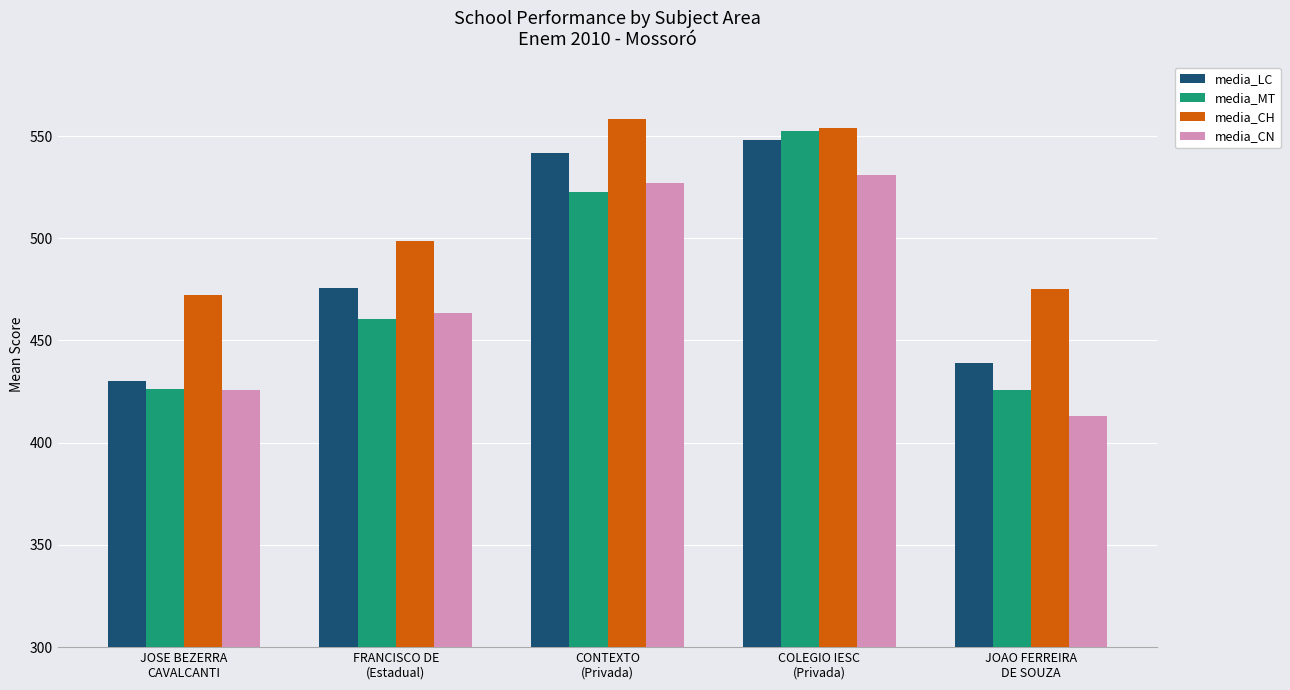

What position from the left is JOSE BEZERRA
CAVALCANTI?

1